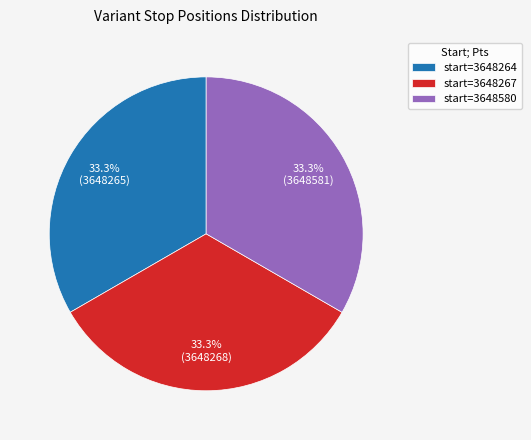

Does any single category account for the majority?

No